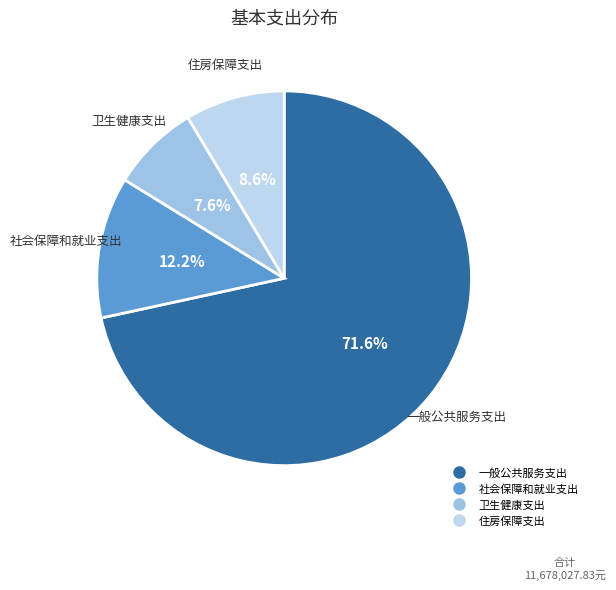

What percentage is NOT represented by 卫生健康支出?

92.4%